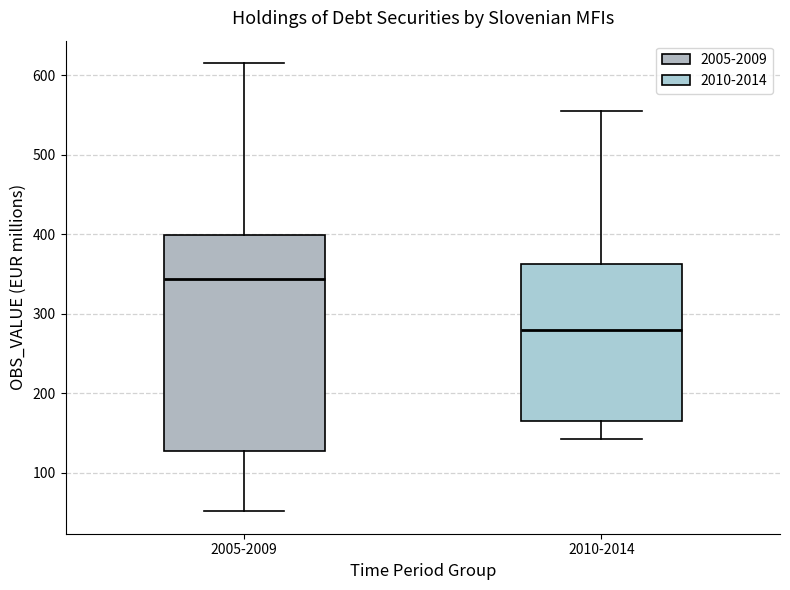

Comparing the boxes themselves (not the whiskers), which one is the tallest?

2005-2009